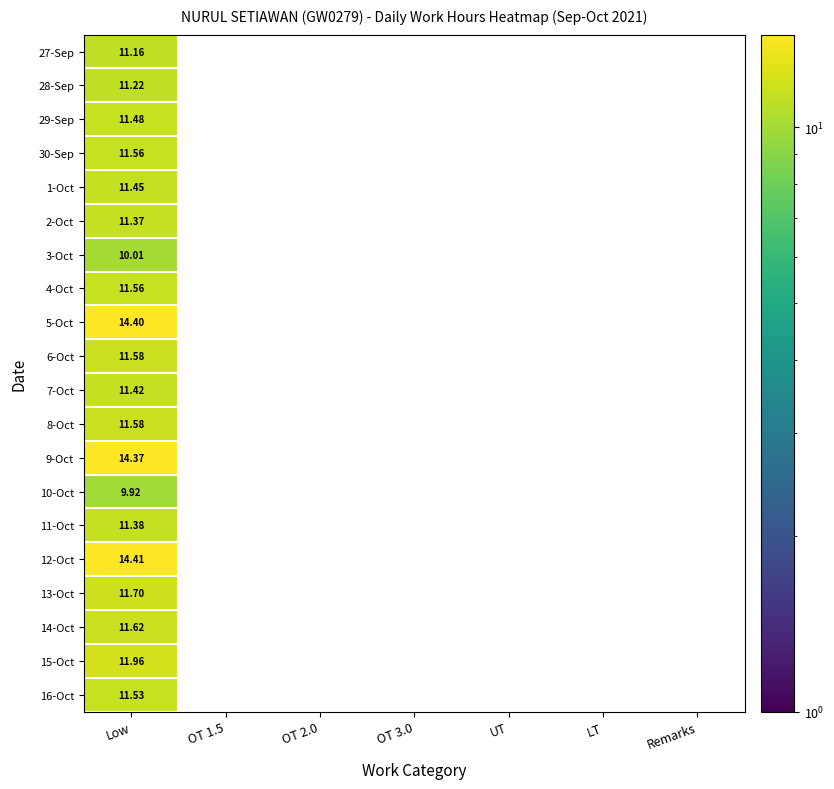

How many data points does each series have?

7